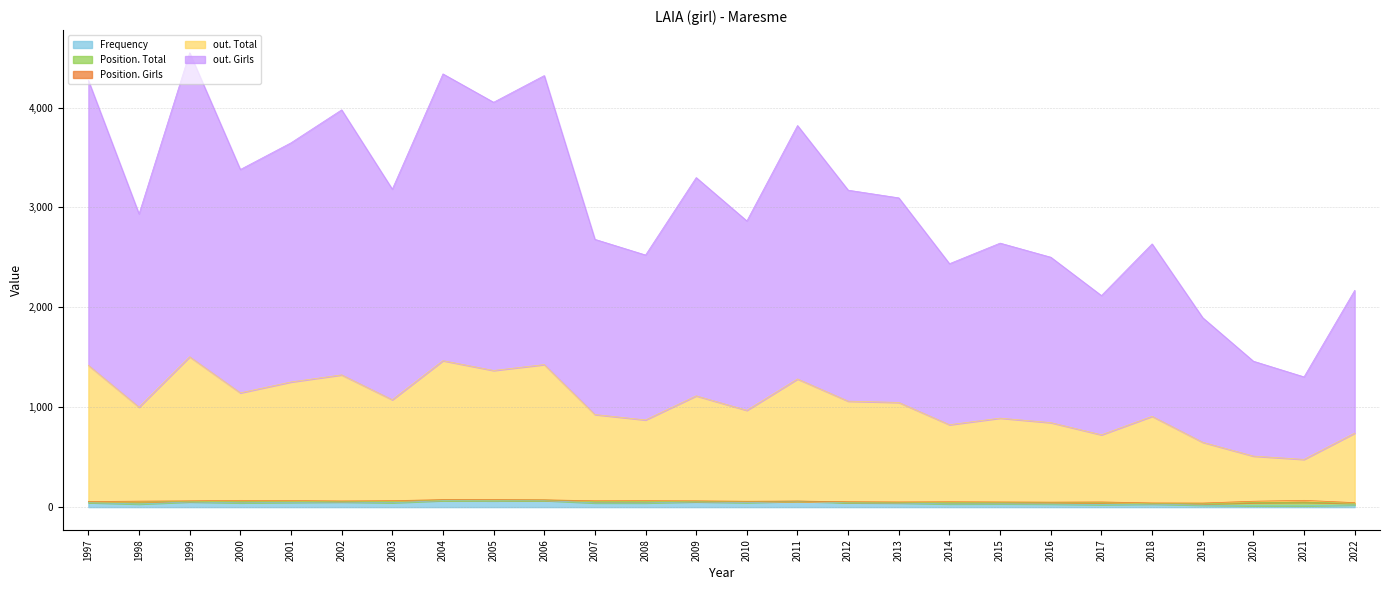

Is it true that Frequency equals 22 at 2022?

True